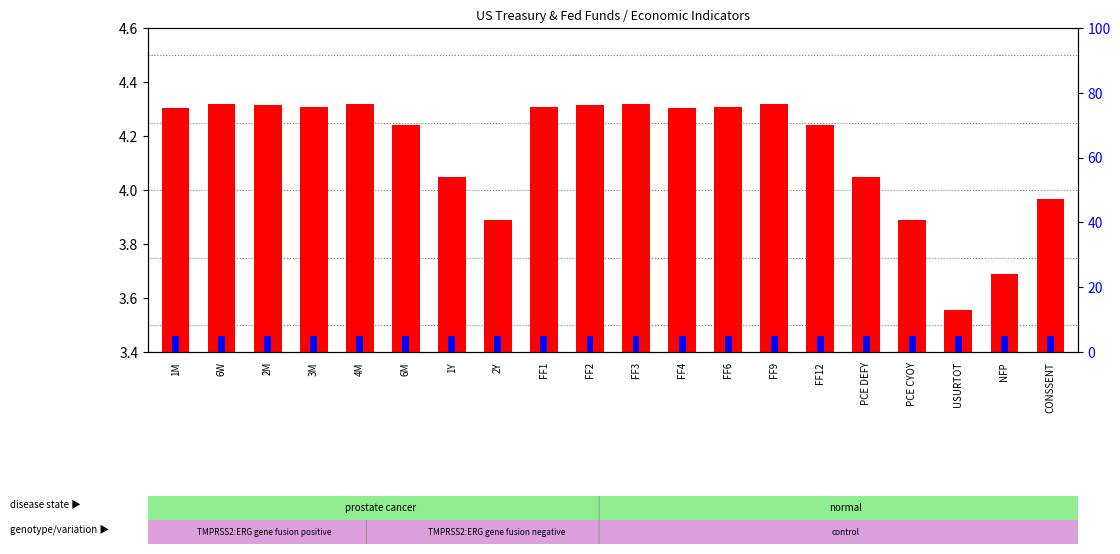

Reading right to left, list all the values displayed in this chart.

count: CONSSENT=4.0	NFP=3.7	USURTOT=3.6	PCE CYOY=3.9	PCE DEFY=4.0	FF12=4.2	FF9=4.3	FF6=4.3	FF4=4.3	FF3=4.3	FF2=4.3	FF1=4.3	2Y=3.9	1Y=4.0	6M=4.2	4M=4.3	3M=4.3	2M=4.3	6W=4.3	1M=4.3
percentile rank within the sample: CONSSENT=5.0	NFP=5.0	USURTOT=5.0	PCE CYOY=5.0	PCE DEFY=5.0	FF12=5.0	FF9=5.0	FF6=5.0	FF4=5.0	FF3=5.0	FF2=5.0	FF1=5.0	2Y=5.0	1Y=5.0	6M=5.0	4M=5.0	3M=5.0	2M=5.0	6W=5.0	1M=5.0